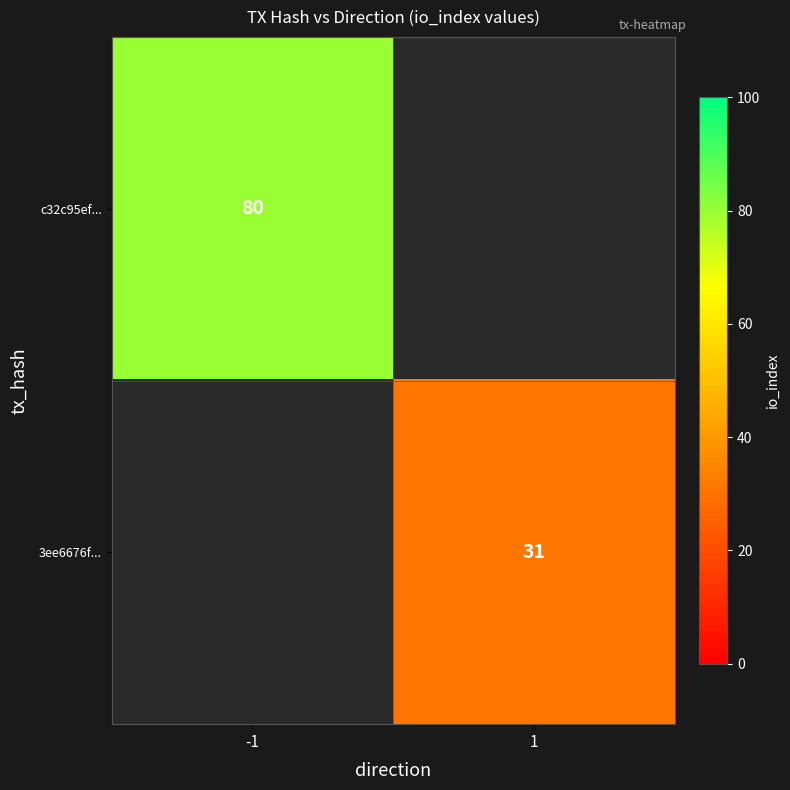

Is the value of c32c95ef... at -1 greater than the value of 3ee6676f... at 1?

Yes